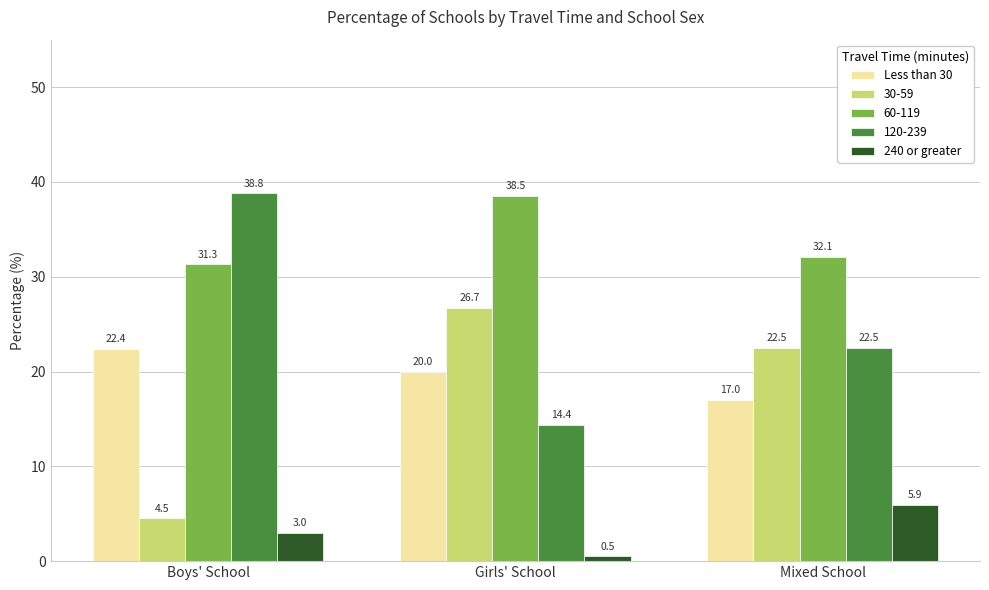

Rank the series at Boys' School from highest to lowest value.

120-239, 60-119, Less than 30, 30-59, 240 or greater